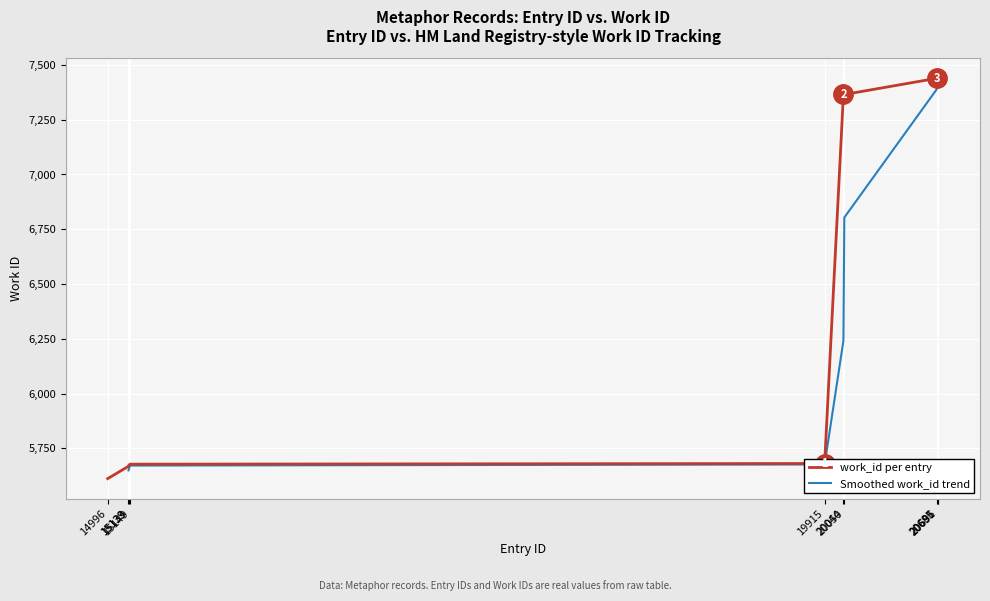

Between 14996 and 15133, which is larger?

15133